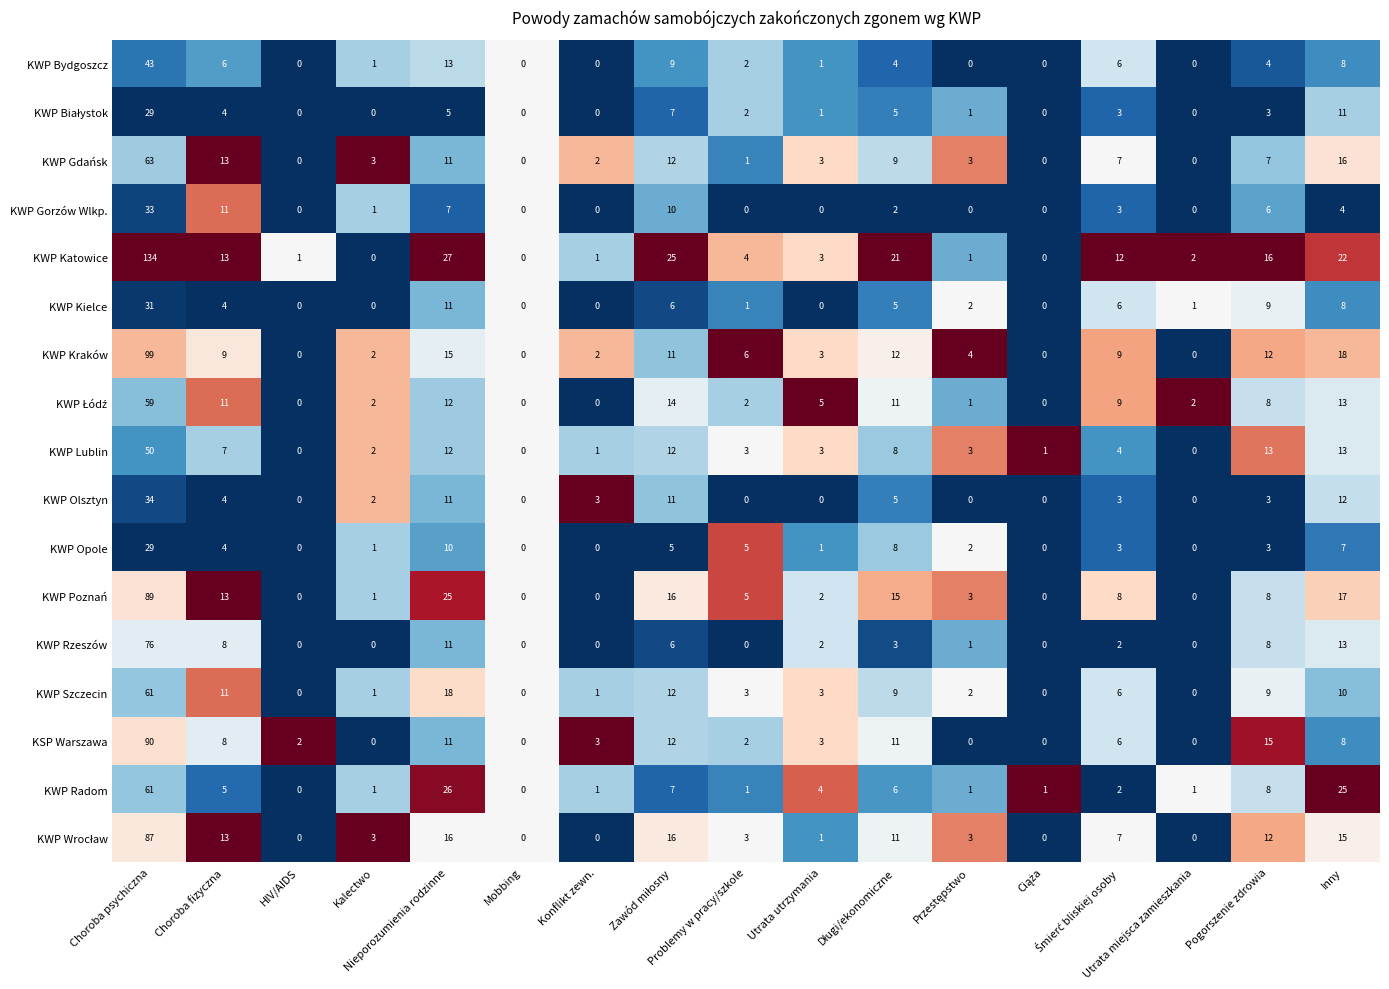

What is the difference between the maximum and minimum values in the KWP Radom series?

61